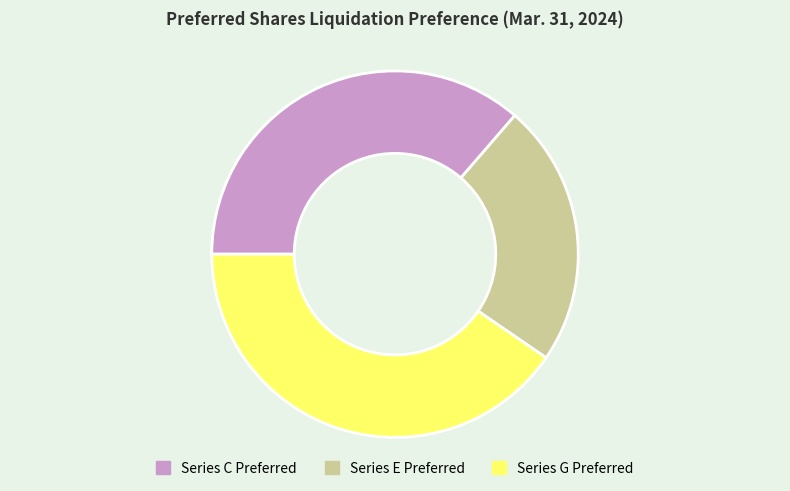

Approximately how many times larger is the value at Series E Preferred compared to Series G Preferred?

0.6